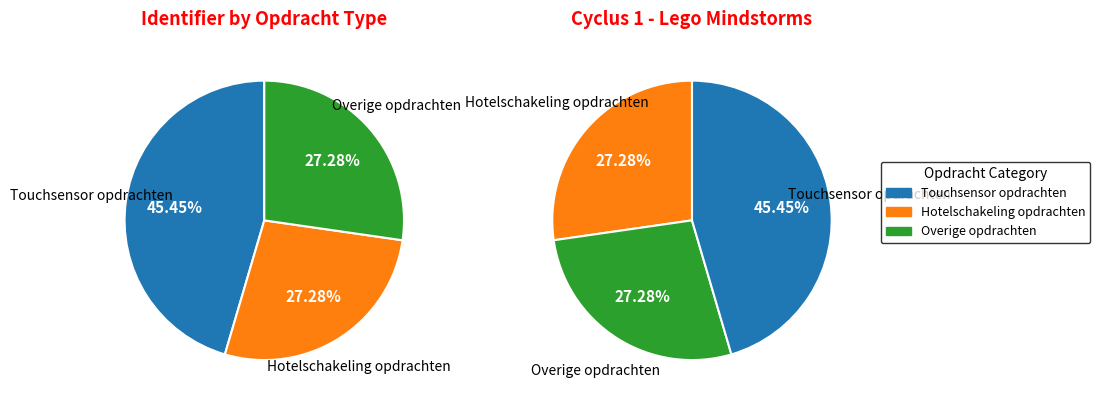

Does Opdracht touchsensor toetsenbord account for over 50% of the chart?

No